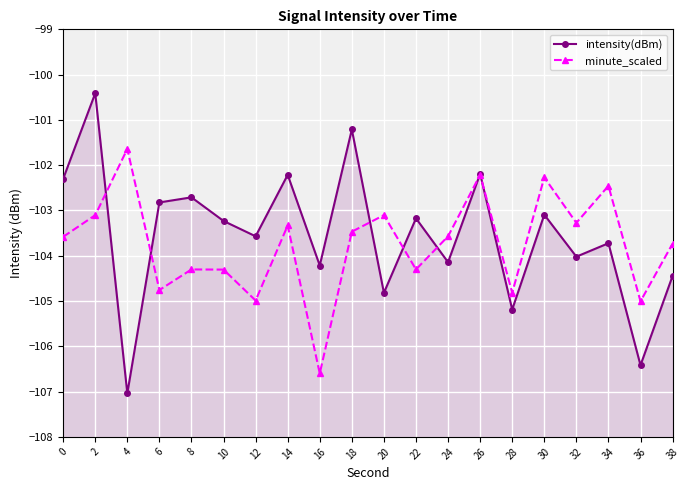

Rank the series by their average value, from lowest to highest.

minute_scaled, intensity(dBm)